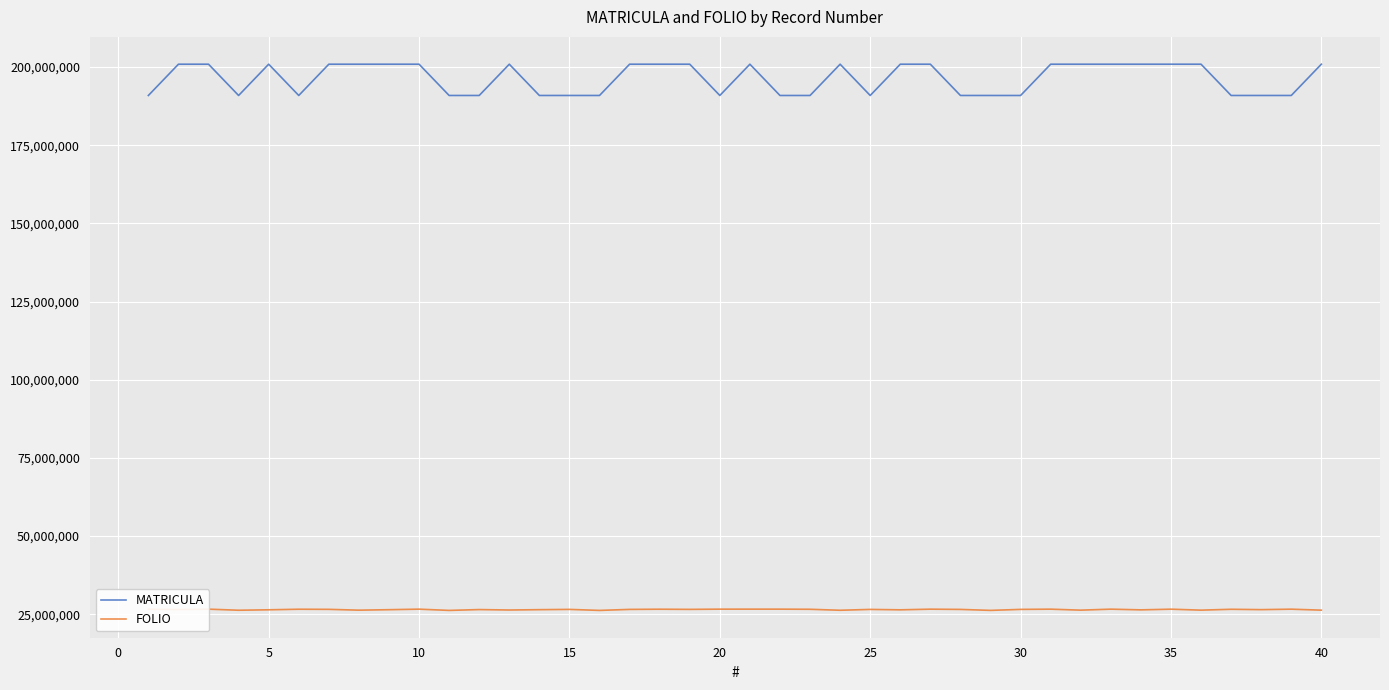

What are all the series names shown in the legend?

MATRICULA, FOLIO